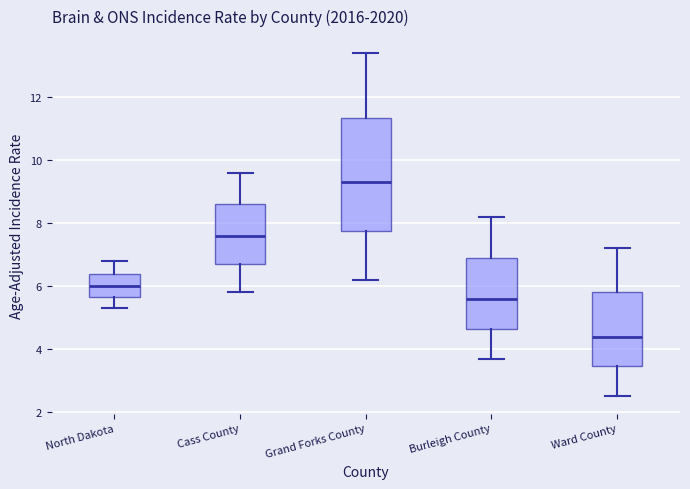

Which box has the highest median line?

Grand Forks County